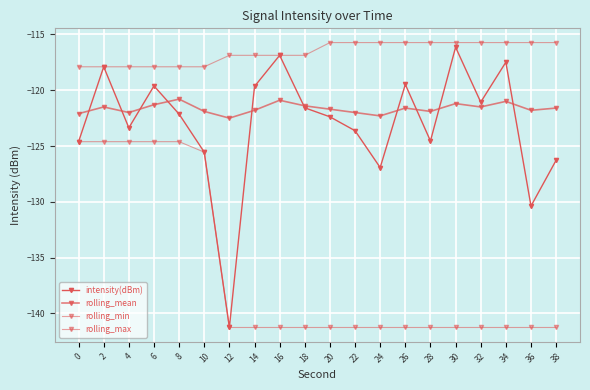

What value does the rolling_mean series have at 32?

-121.5